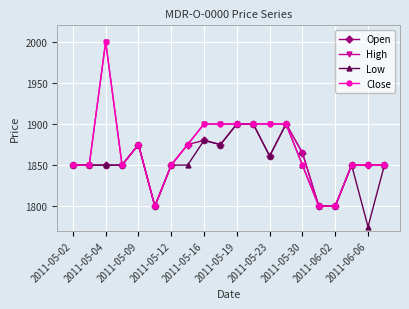

At how many categories does at least one series exceed 1786?

20